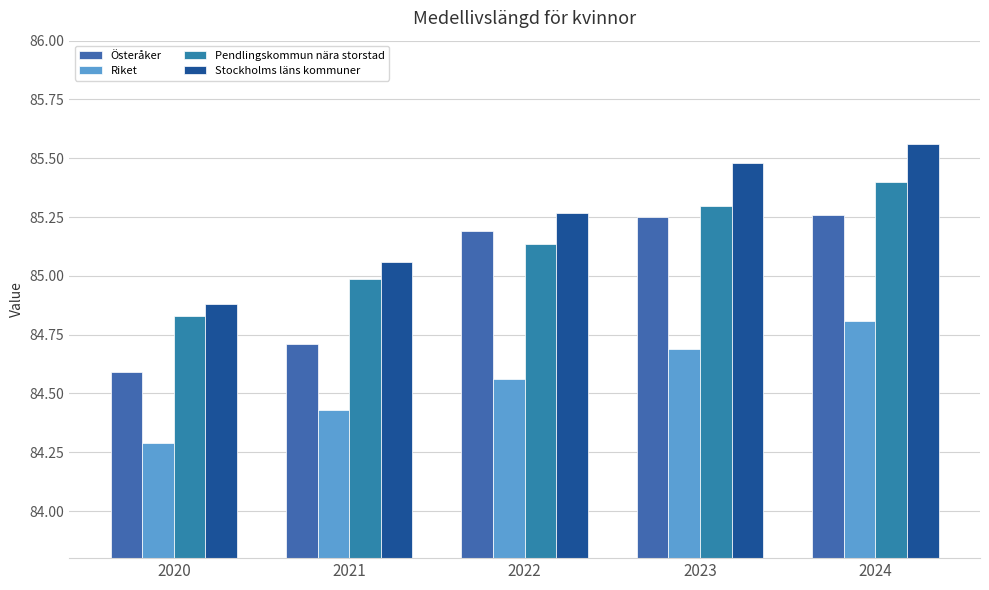

The value of Riket at 2021 is 147.3. True or false?

False